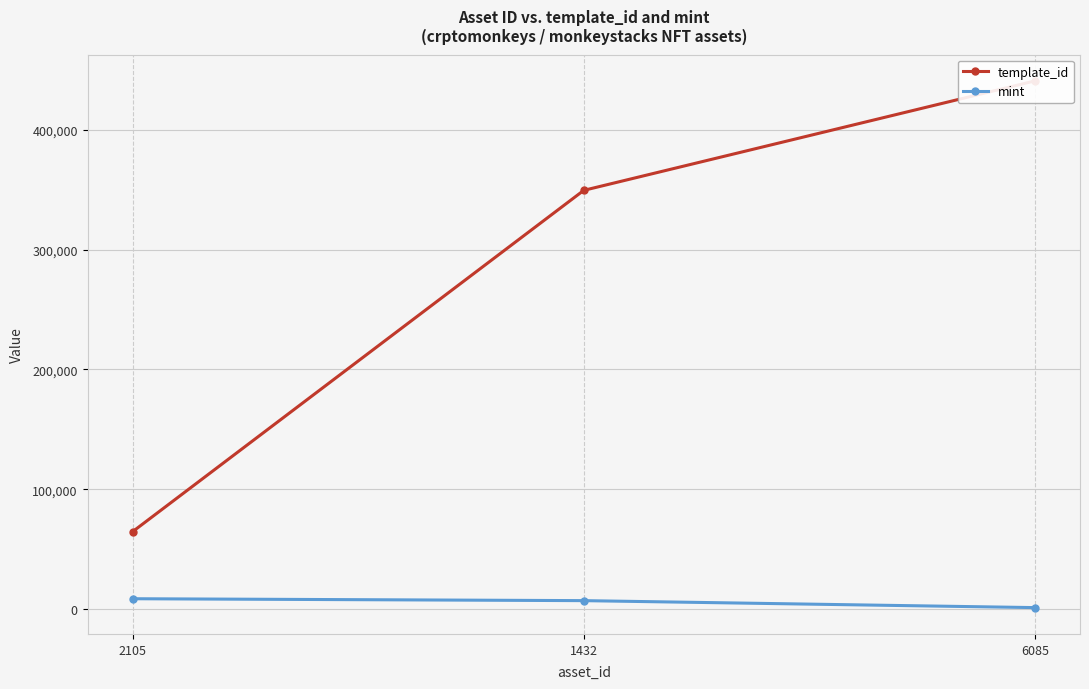

What is the average value of the mint series?

5635